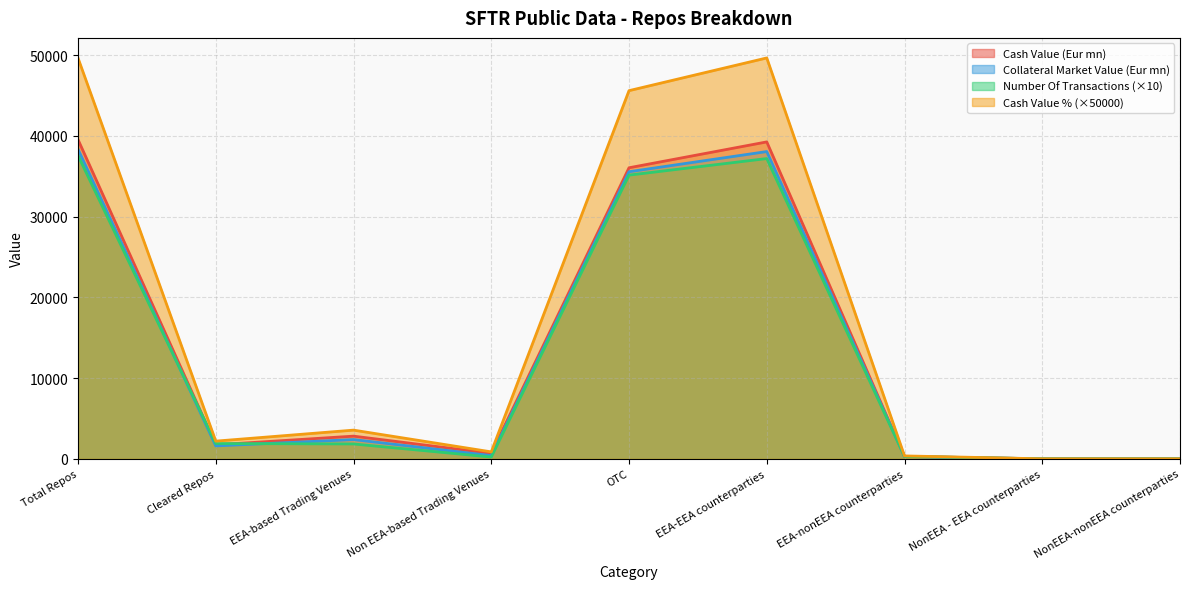

How many interior local valleys does the Cash Value (Eur mn) series have?

2